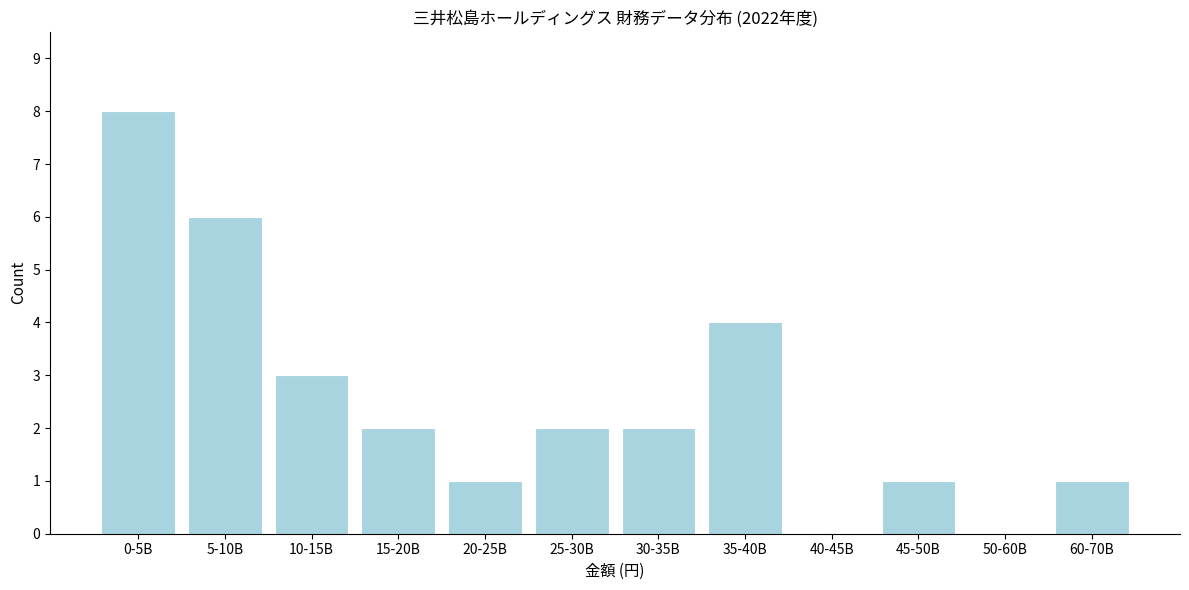

Reading left to right, list all the values displayed in this chart.

0-5B=8	5-10B=6	10-15B=3	15-20B=2	20-25B=1	25-30B=2	30-35B=2	35-40B=4	40-45B=0	45-50B=1	50-60B=0	60-70B=1